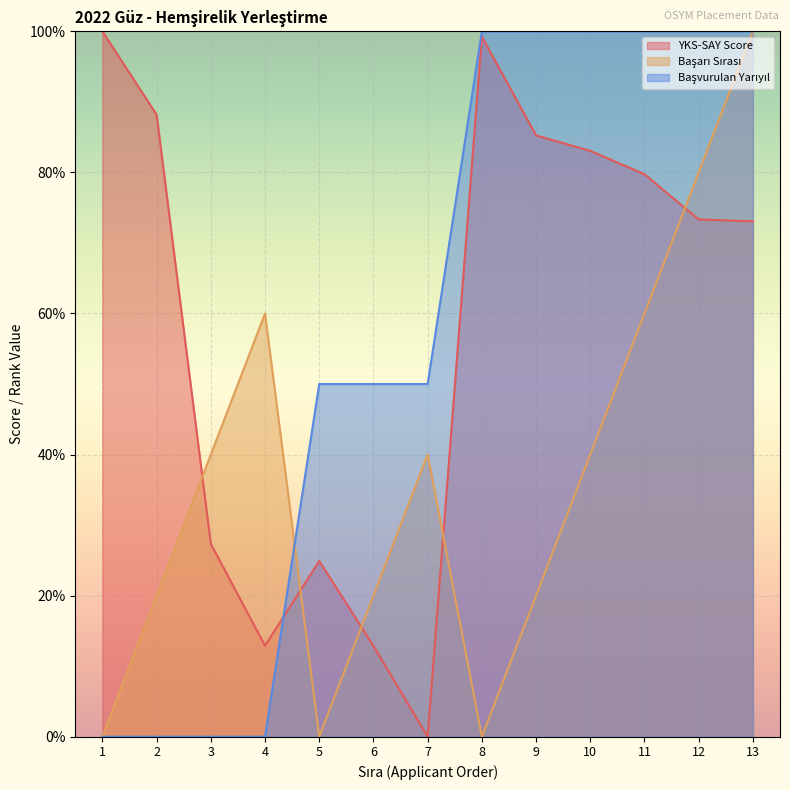

Which category has the highest value across all series?

1